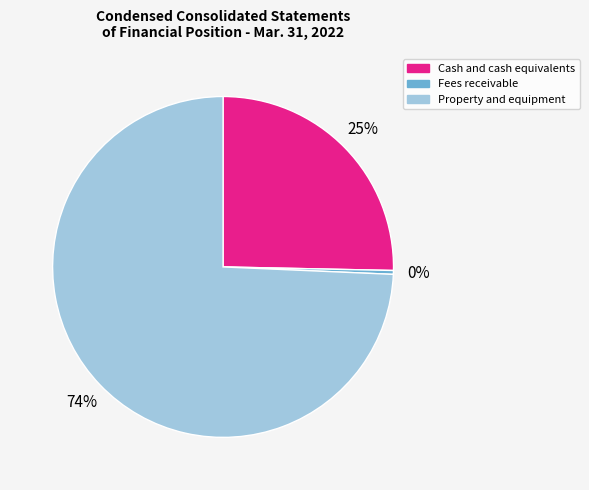

Which has a higher value, Property and equipment or Cash and cash equivalents?

Property and equipment